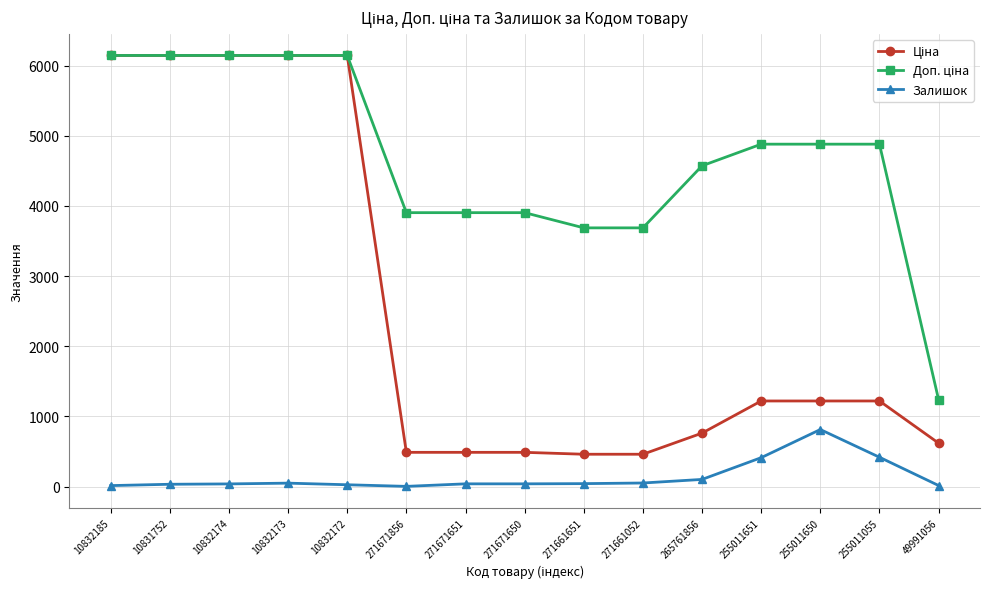

What position from the right is 10832174?

13